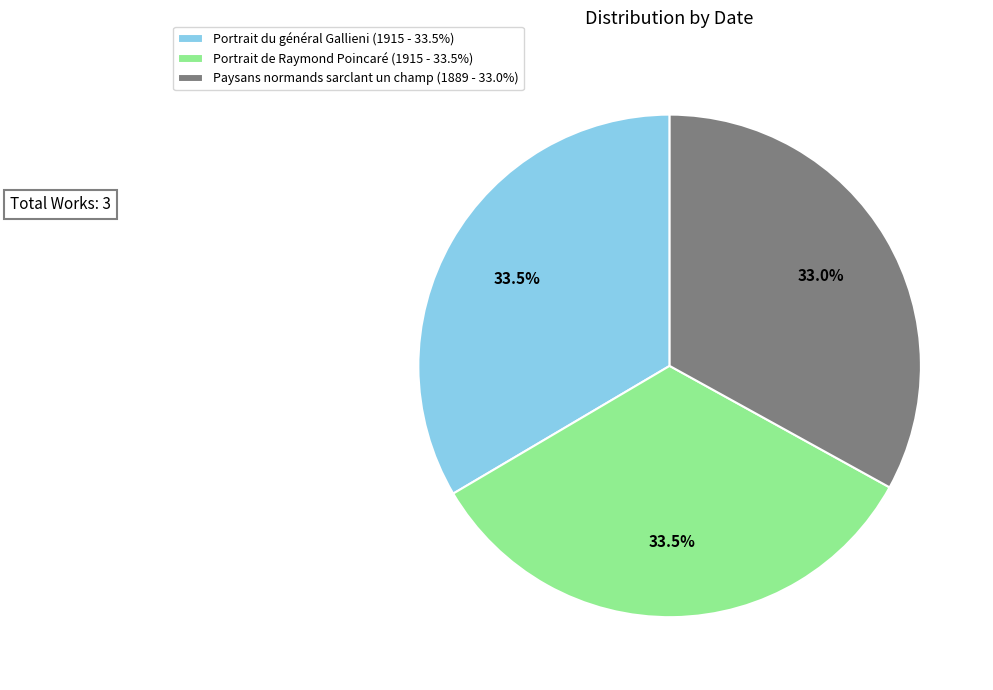

Is there a majority slice in this chart?

No